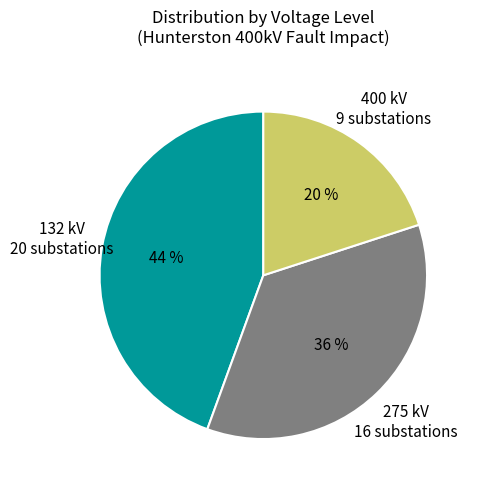

To the nearest percent, what is the average slice percentage?

33%